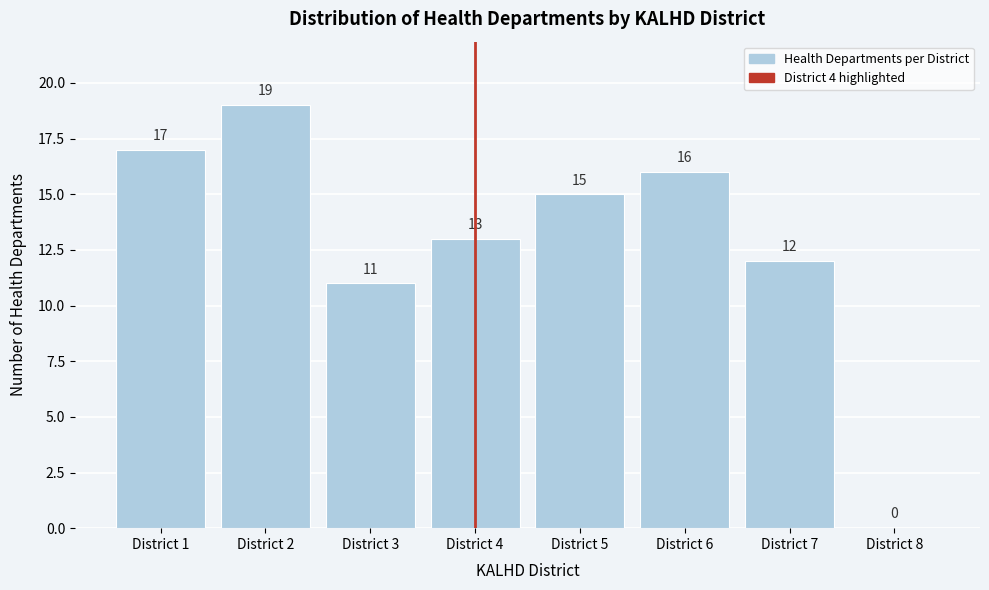

Which range on the x-axis has the tallest bar?

1.5 to 2.5